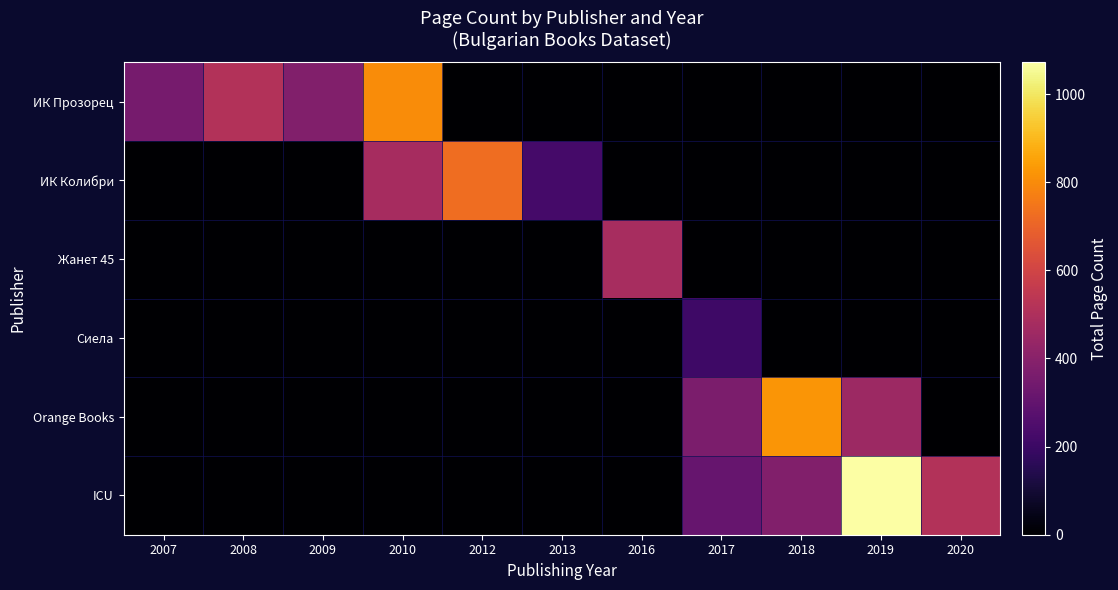

Count the number of categories in the chart.

11